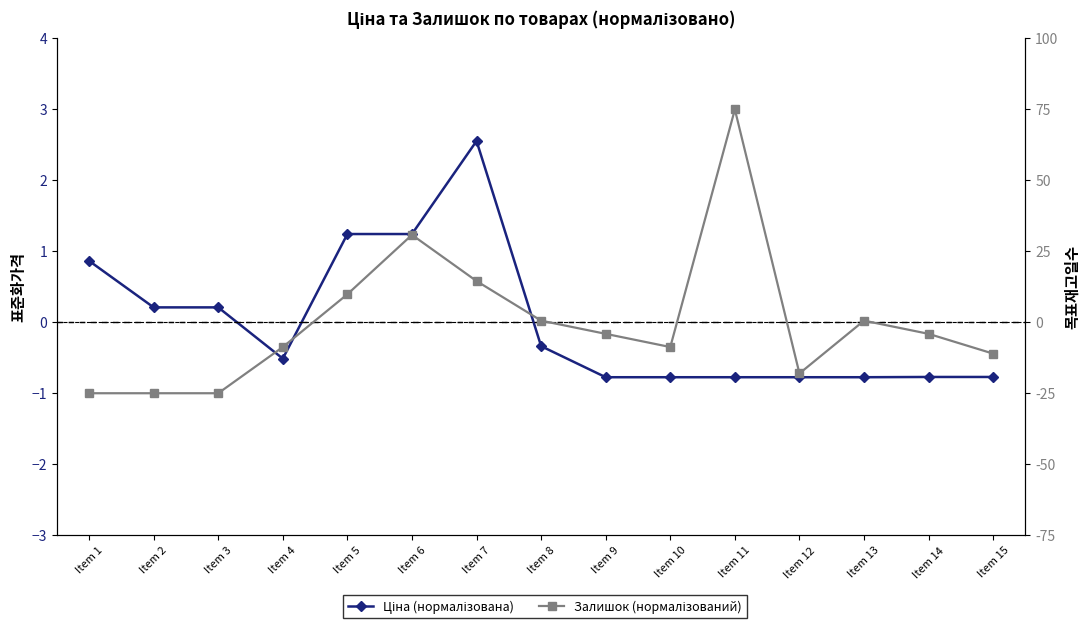

What is the total value across all series at Item 13?

-0.8